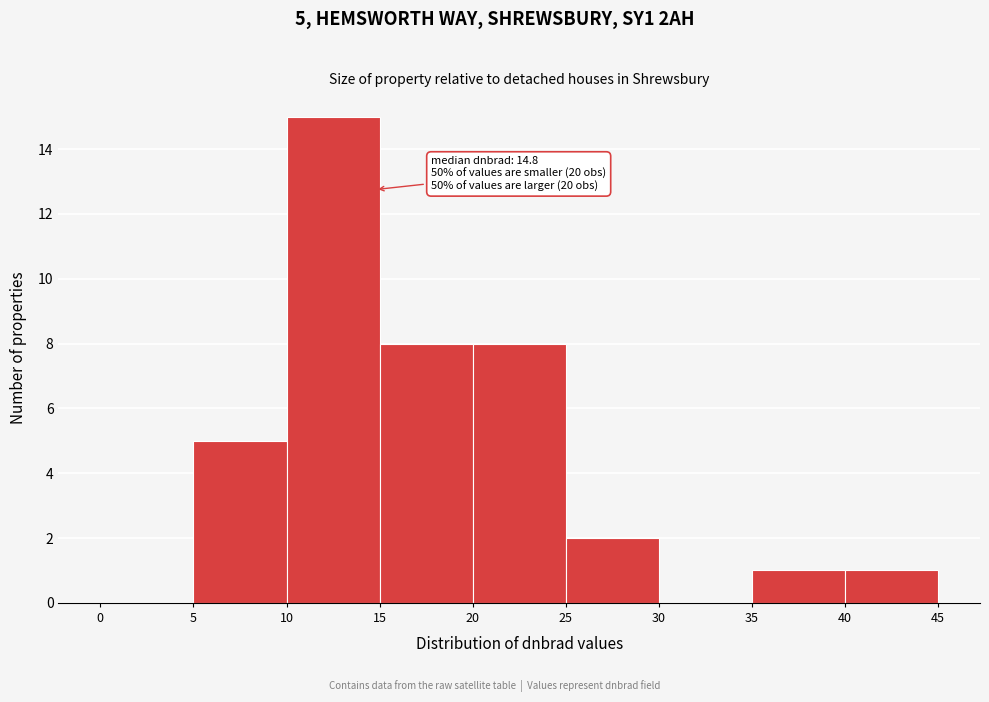

Over which range of the x-axis is the bar tallest?

10 to 15